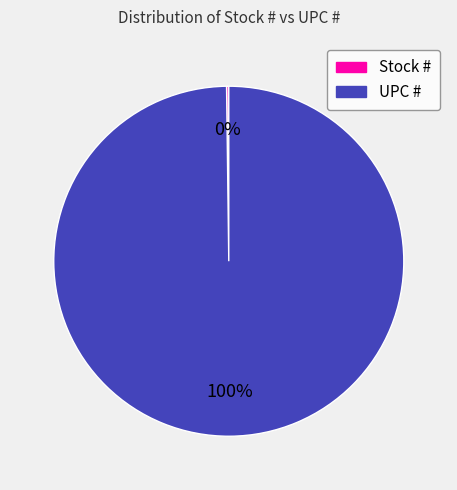

To the nearest percent, what is the average slice percentage?

50%